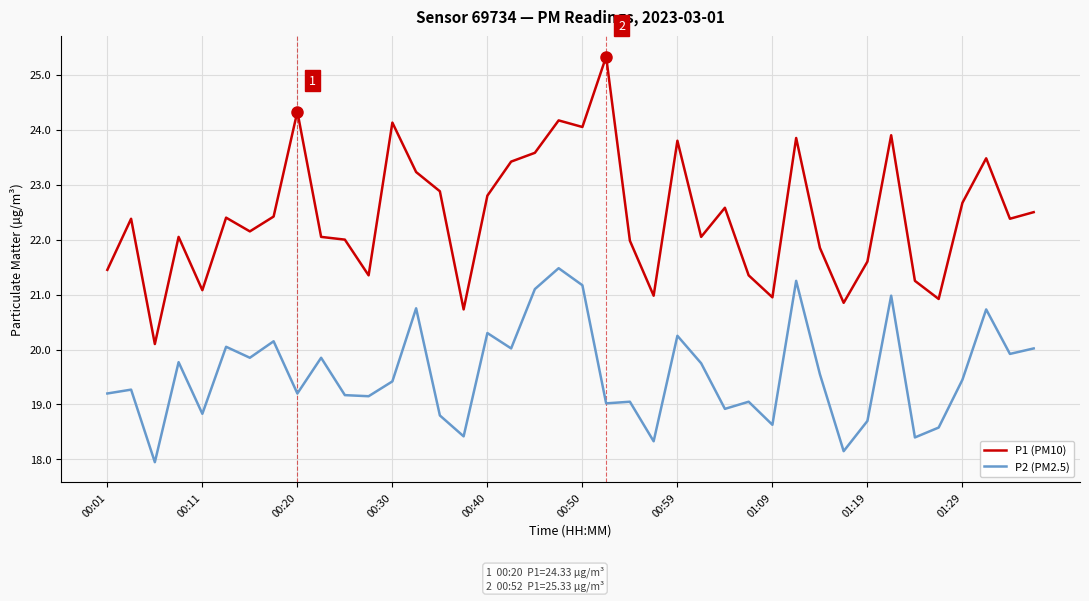

What is the maximum value for P1 (PM10)?

25.3